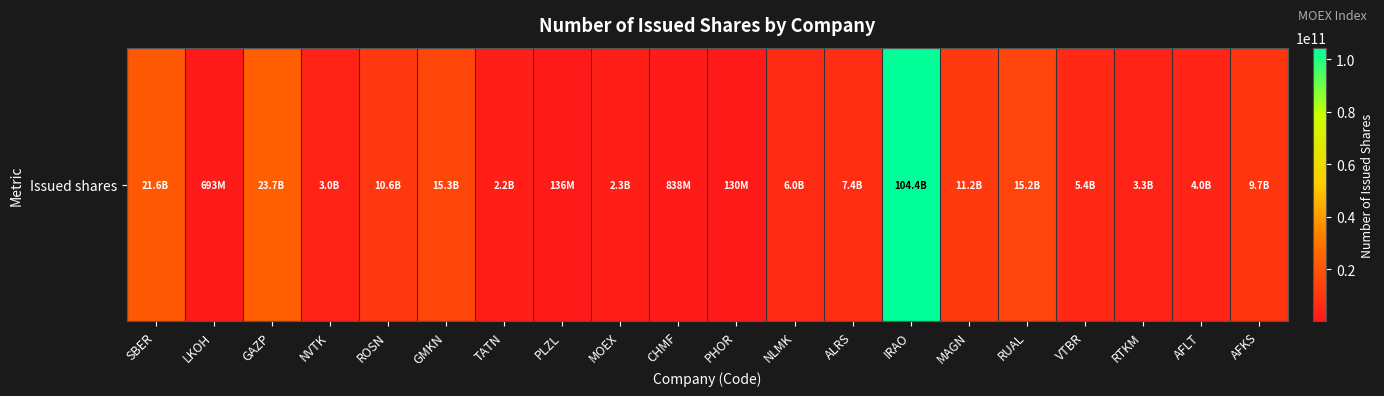

The chart shows a value of 50822242706 at IRAO. True or false?

False